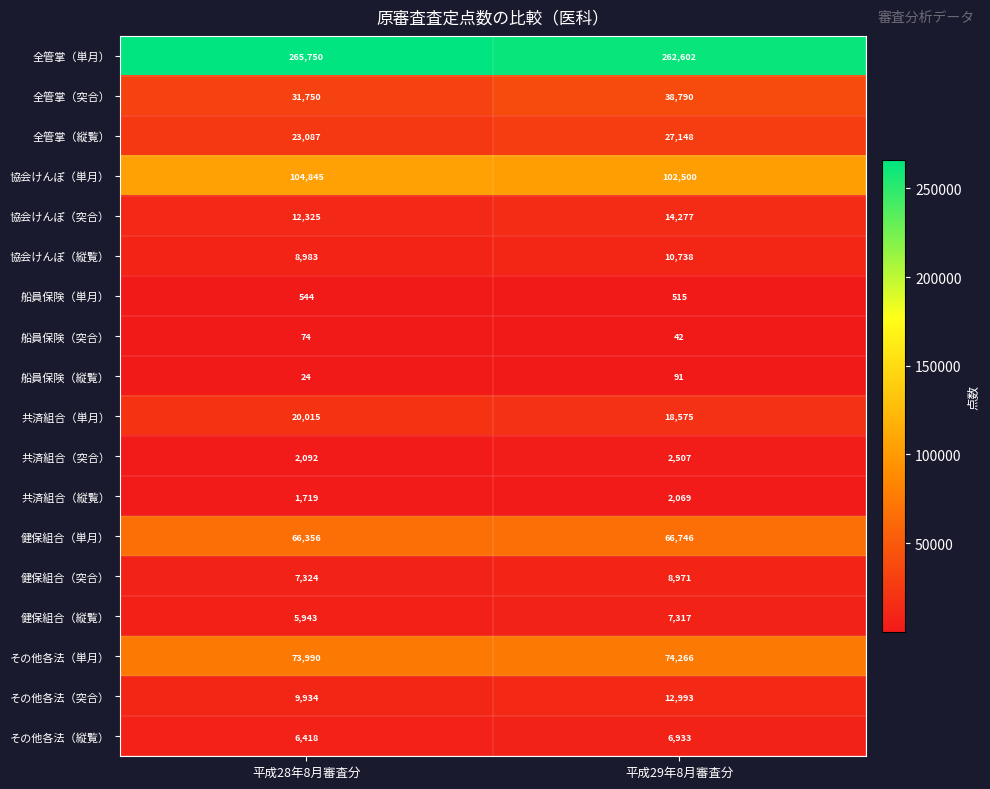

The 協会けんぽ（突合） series shows 6426 at 平成29年8月審査分. True or false?

False